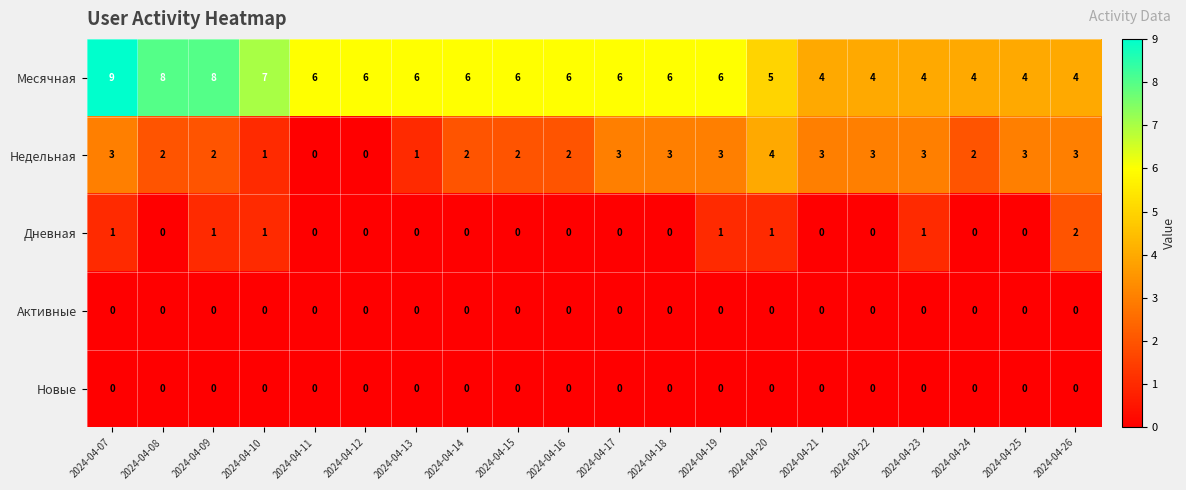

Between 2024-04-11 and 2024-04-19, which series saw the biggest shift?

Недельная